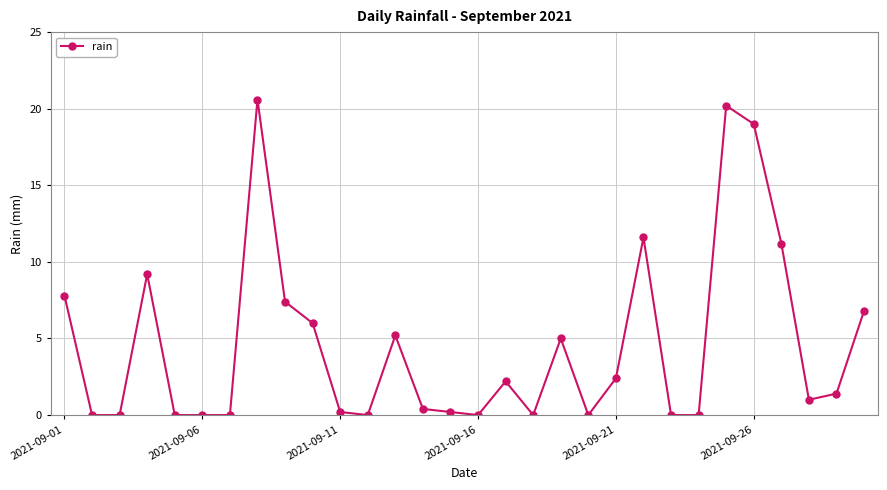

True or false: there are more than 0 points higher than both neighbors.

True